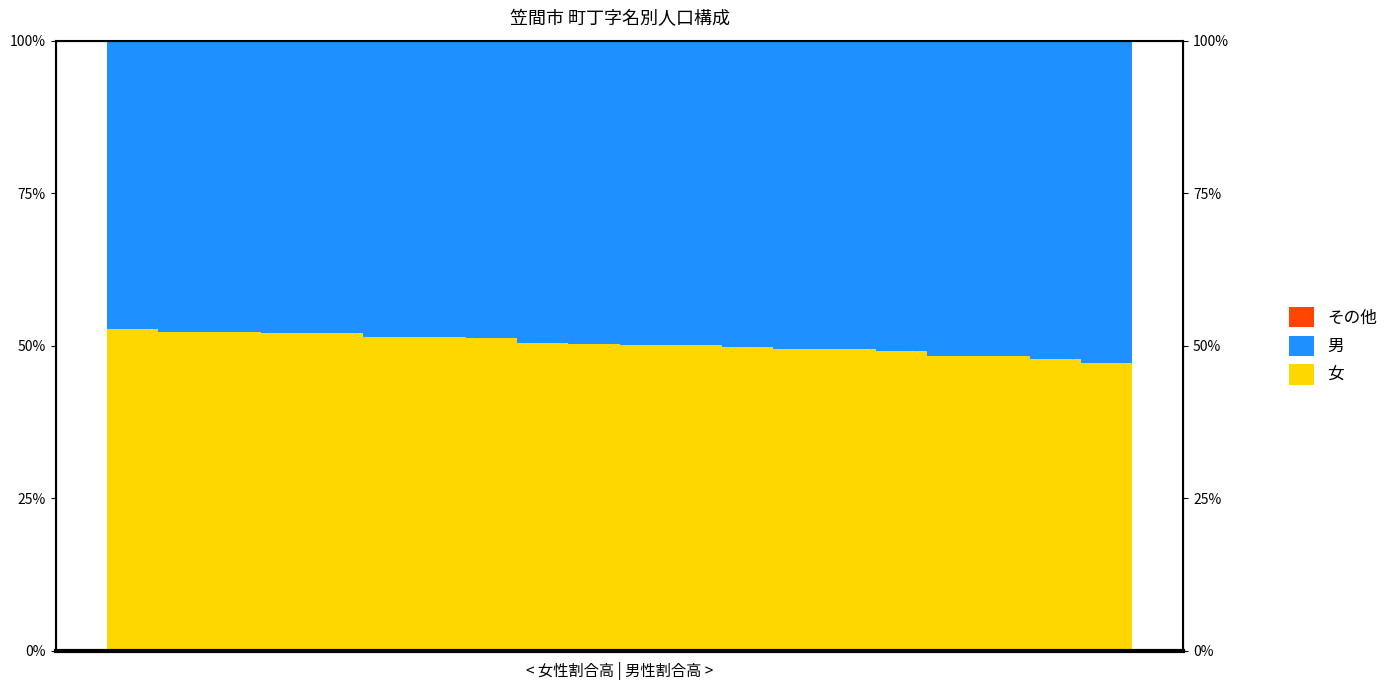

Is it true that 女 equals 50.2 at 9?

True